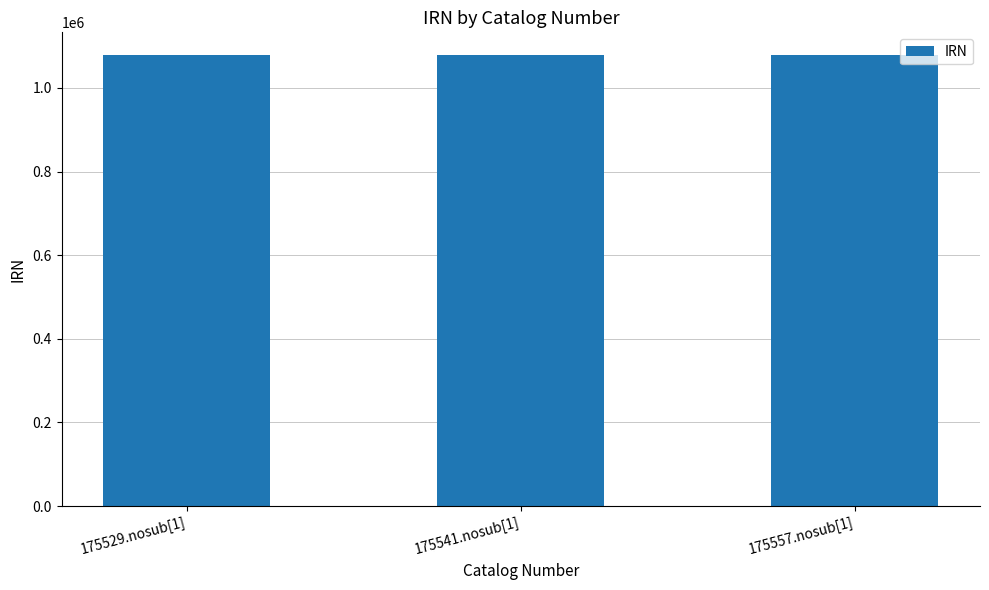

What is the smallest value displayed?

1078959